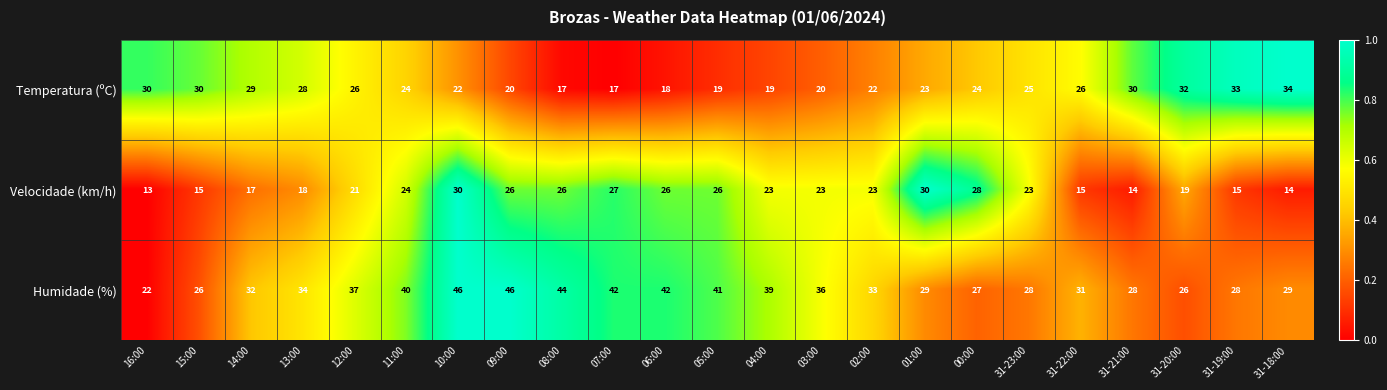

At which category is the sum across all series the highest?

10:00